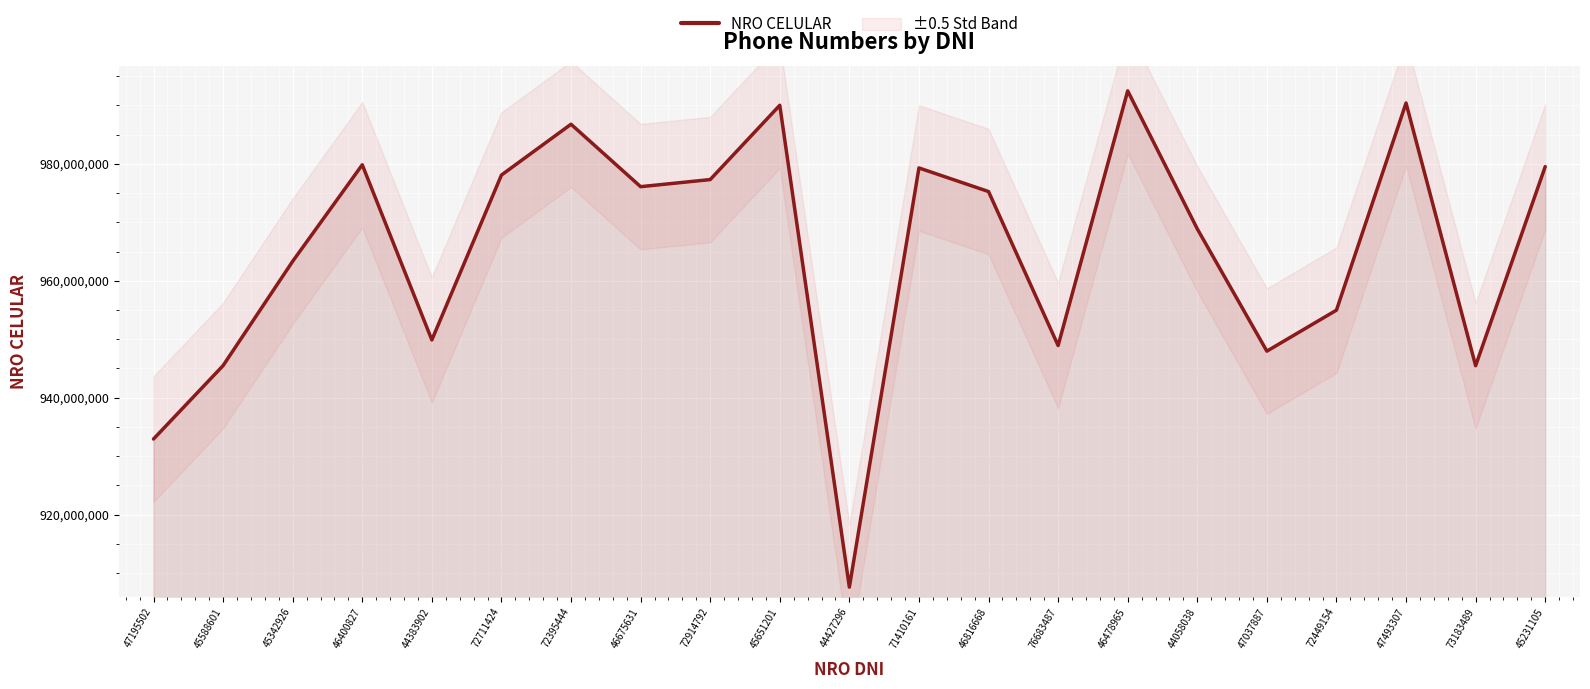

Which label corresponds to the smallest value in the chart?

44427296